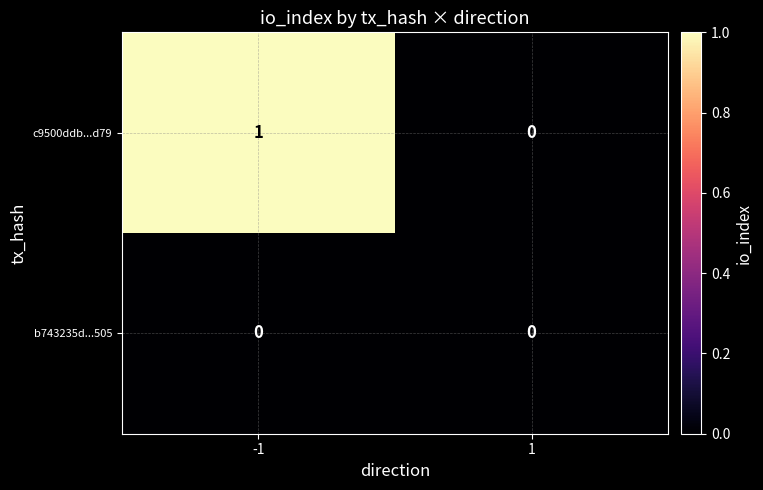

Which series has the widest spread of values?

c9500ddb...d79